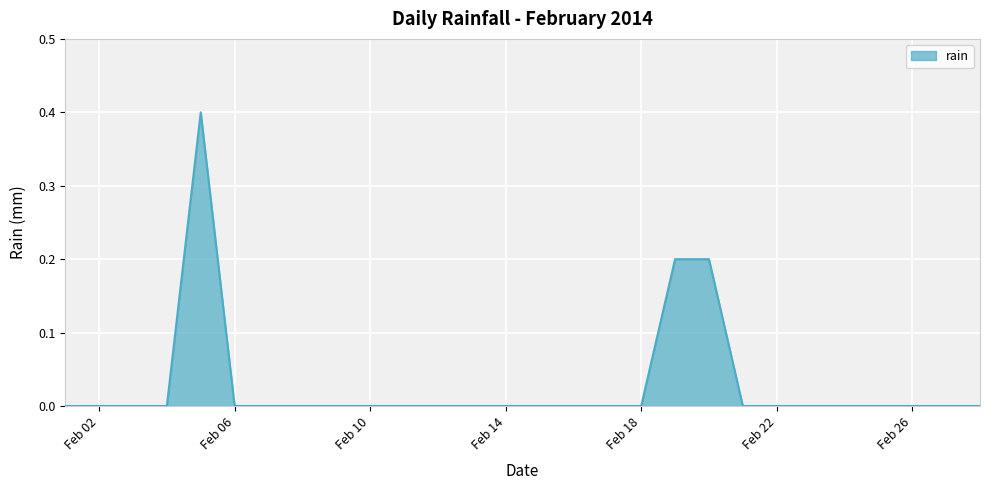

What is the greatest value displayed?

0.4